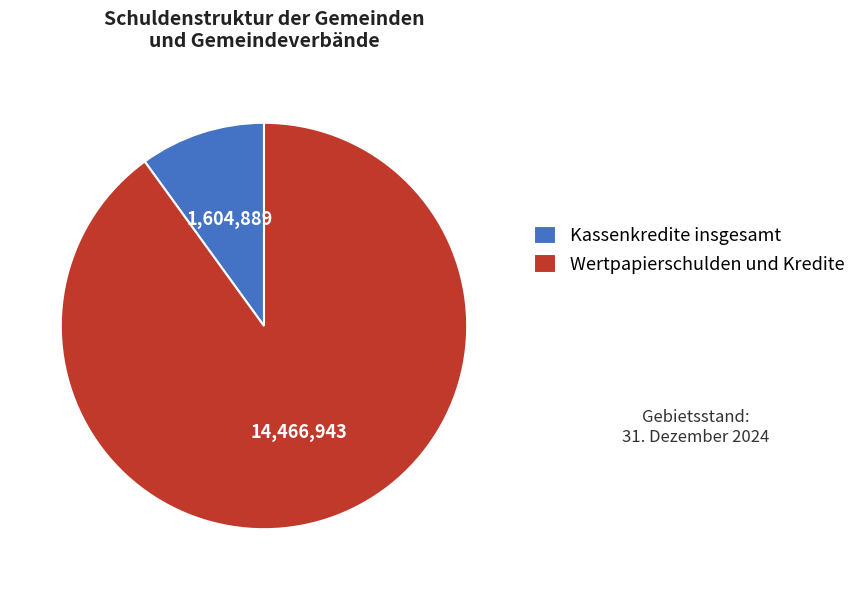

Count the number of slices in the pie.

2